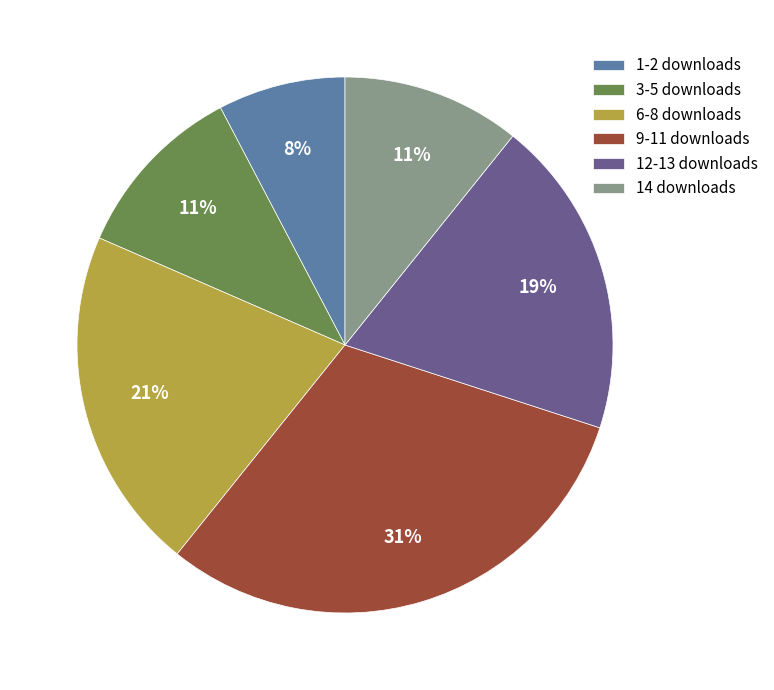

Is there any slice that represents more than half of the pie?

No